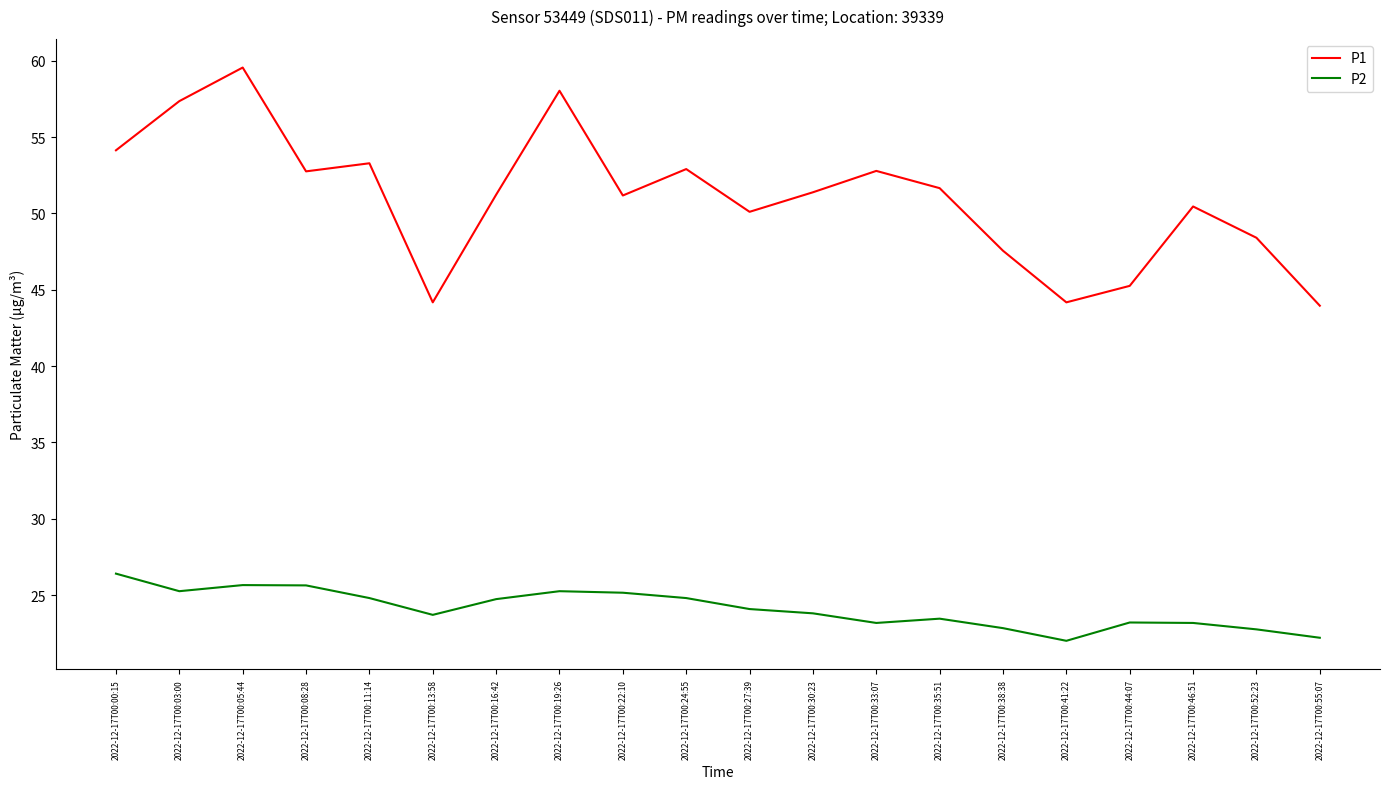

Which series has the largest range (max minus min)?

P1